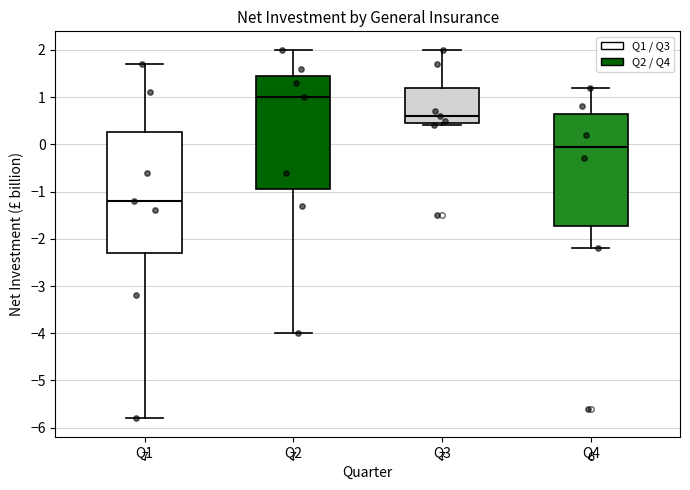

Reading left to right, read every box against the y-axis: the position of its median line, the range the box covers, and the ends of its whiskers. The values are not printed on the chart, so give them approximately, as read against the axis.

Q1: median -1.2, box -2.3 to 0.3, whiskers -5.8 to 1.7
Q2: median 1.0, box -0.9 to 1.5, whiskers -4.0 to 2.0
Q3: median 0.6, box 0.5 to 1.2, whiskers 0.4 to 2.0
Q4: median 0.0, box -1.7 to 0.7, whiskers -2.2 to 1.2